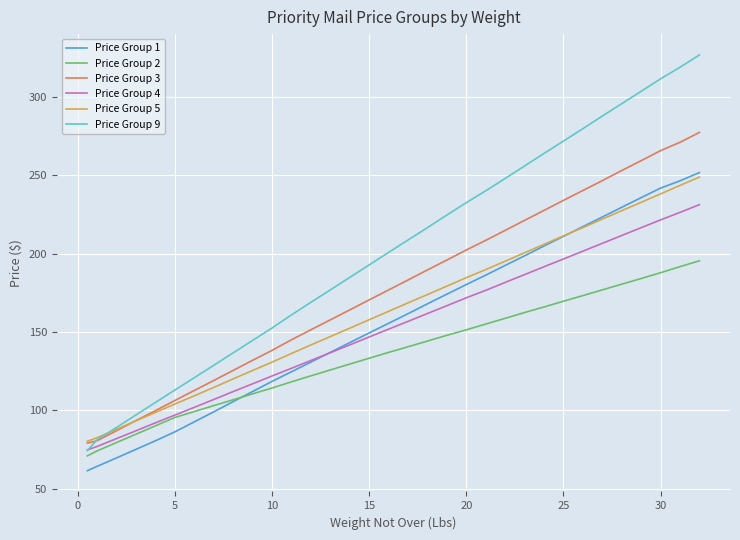

True or false: Price Group 4 and Price Group 5 intersect in this chart.

False